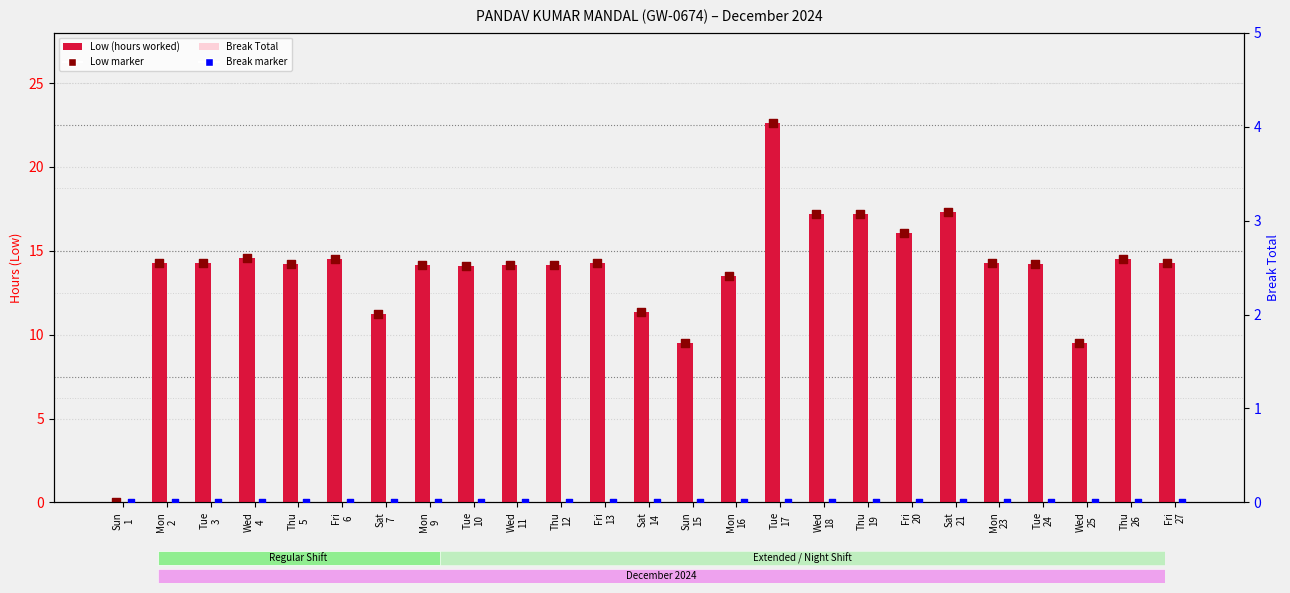

Which series reaches the minimum Y coordinate?

Low (hours)